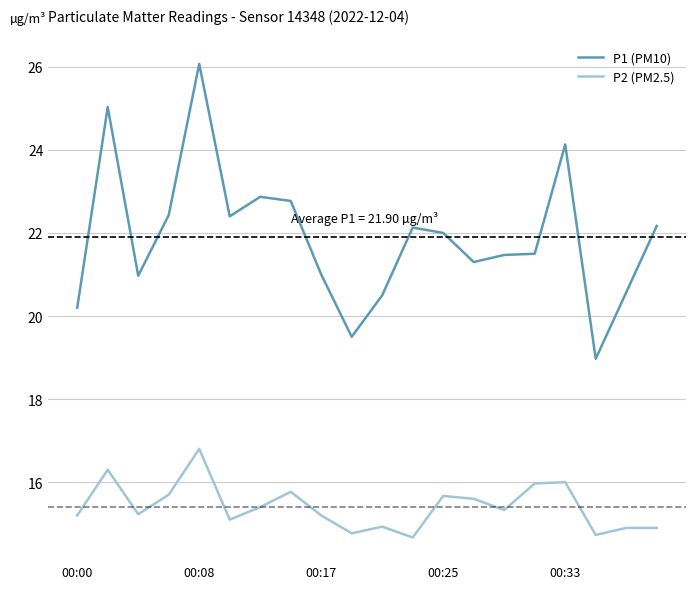

List the series in order of their peak value, highest first.

P1 (PM10), P2 (PM2.5)